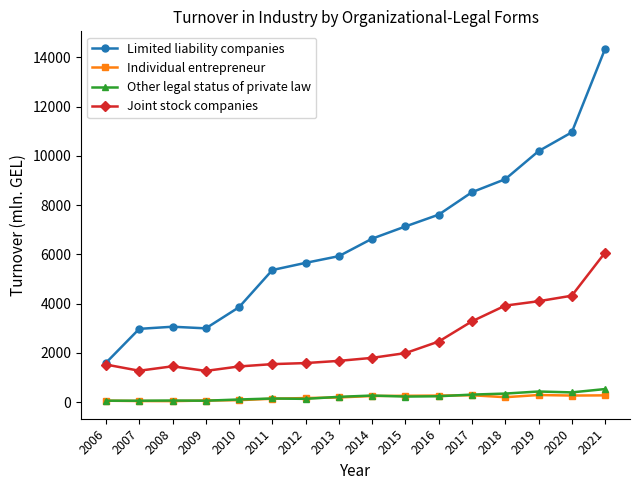

What is the average value of the Individual entrepreneur series?

177.1